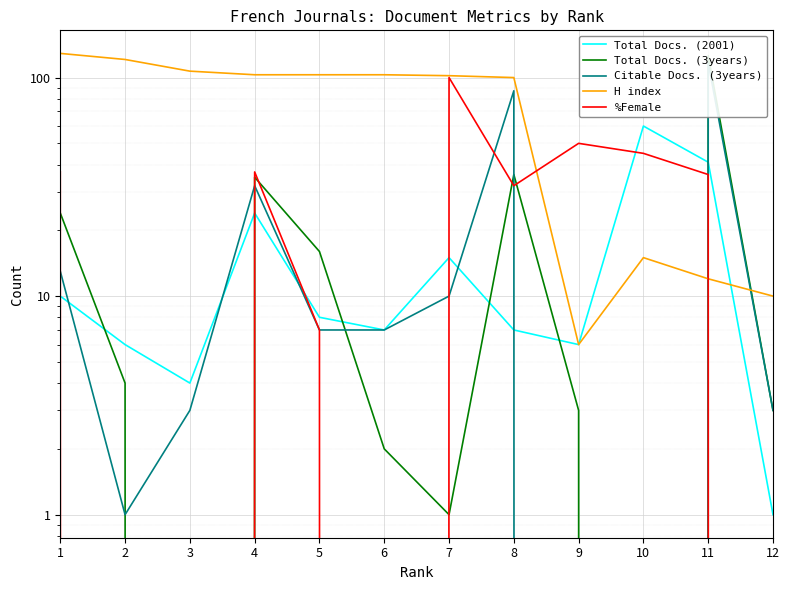

Reading left to right, transcribe all the data shown in this chart.

Total Docs. (2001): 1=10	2=6	3=4	4=24	5=8	6=7	7=15	8=7	9=6	10=60	11=41	12=1
Total Docs. (3years): 1=24	2=4	3=0	4=35	5=16	6=2	7=1	8=36	9=3	10=0	11=126	12=3
Citable Docs. (3years): 1=13	2=1	3=3	4=32	5=7	6=7	7=10	8=87	9=0	10=0	11=117	12=3
H index: 1=129	2=121	3=107	4=103	5=103	6=103	7=102	8=100	9=6	10=15	11=12	12=10
%Female: 1=37	2=0	3=0	4=37	5=7	6=0	7=100	8=32	9=50	10=45	11=36	12=0